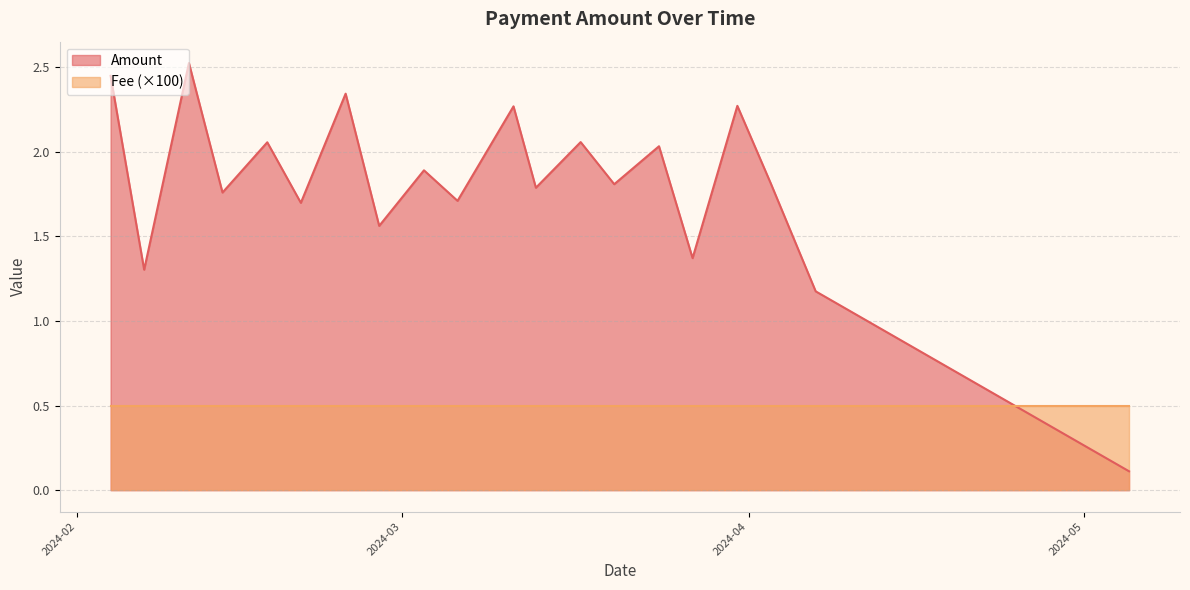

True or false: Amount has a value of 1.1 at 2024-02-14.

False